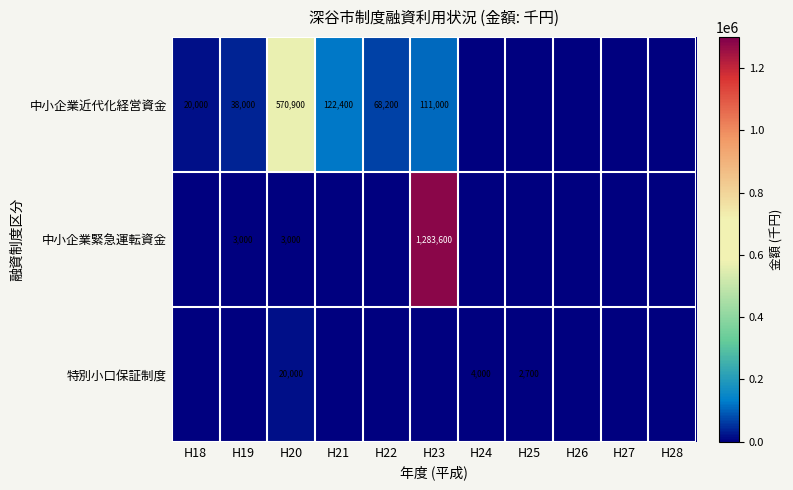

The 中小企業近代化経営資金 series shows 20000 at H18. True or false?

True